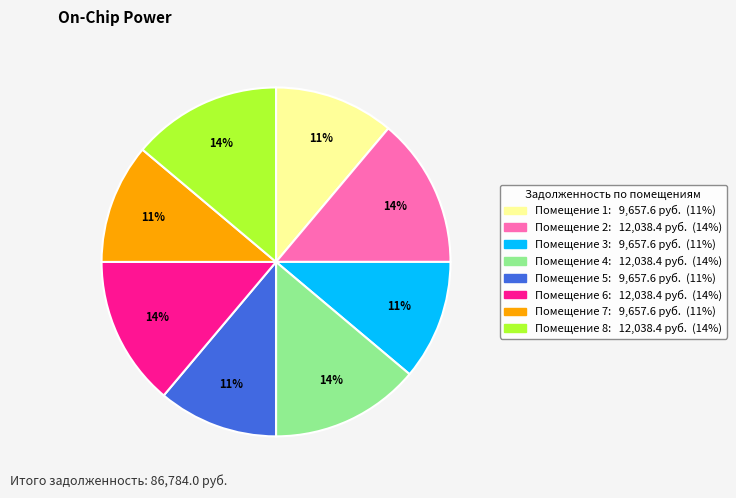

How many slices are in this pie chart?

8